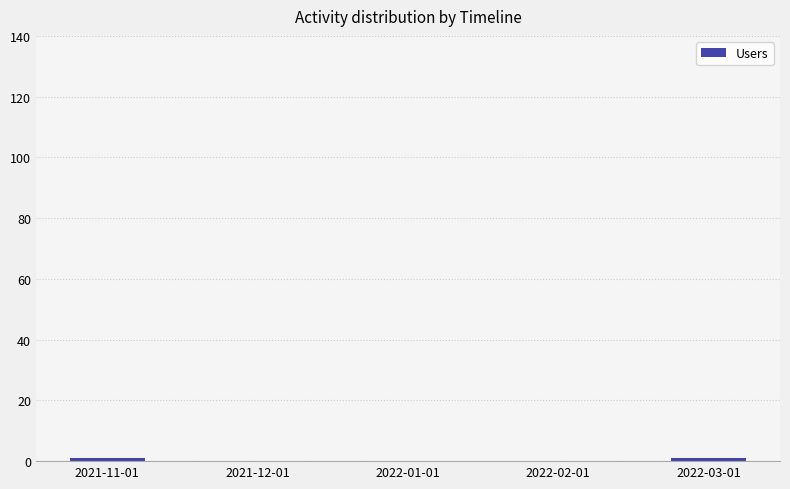

Is it true that the value at 2022-02-01 is 0?

True